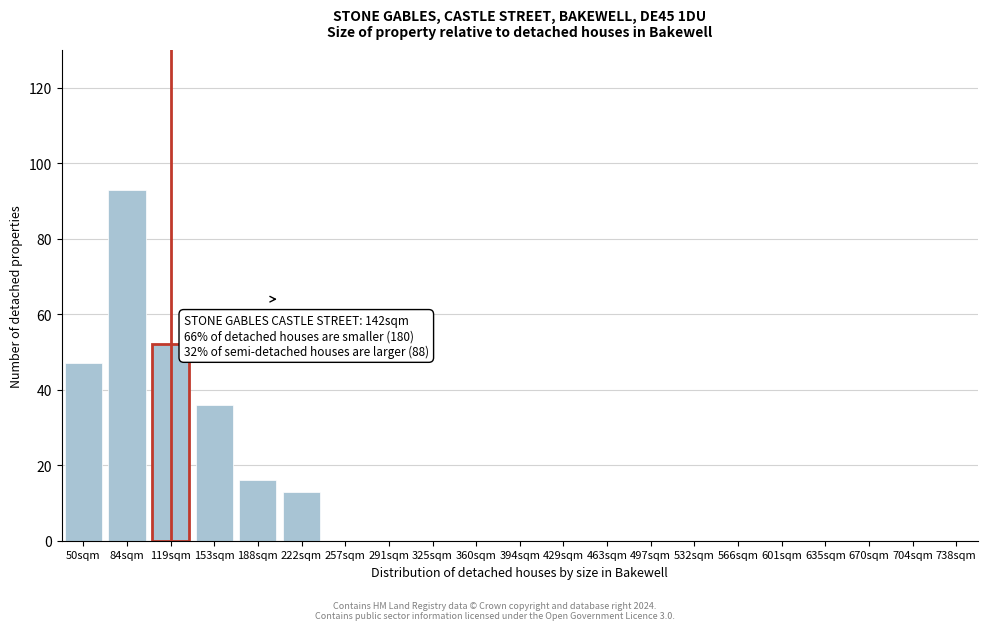

Reading left to right, what are all the values shown in this chart?

50sqm=47	84sqm=93	119sqm=52	153sqm=36	188sqm=16	222sqm=13	257sqm=0	291sqm=0	325sqm=0	360sqm=0	394sqm=0	429sqm=0	463sqm=0	497sqm=0	532sqm=0	566sqm=0	601sqm=0	635sqm=0	670sqm=0	704sqm=0	738sqm=0